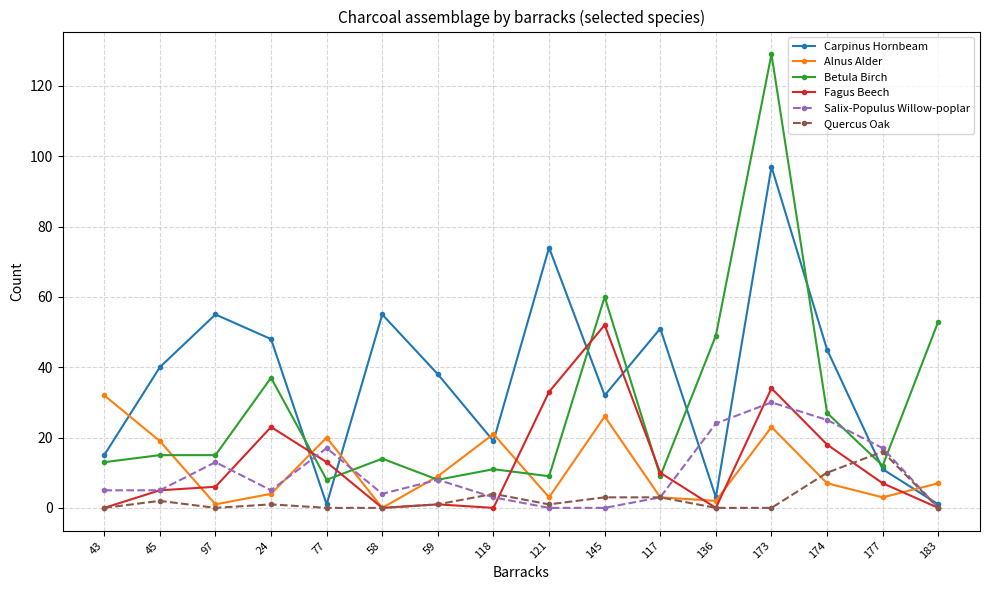

What is the approximate value of Betula Birch at 177, to the nearest 10?

10